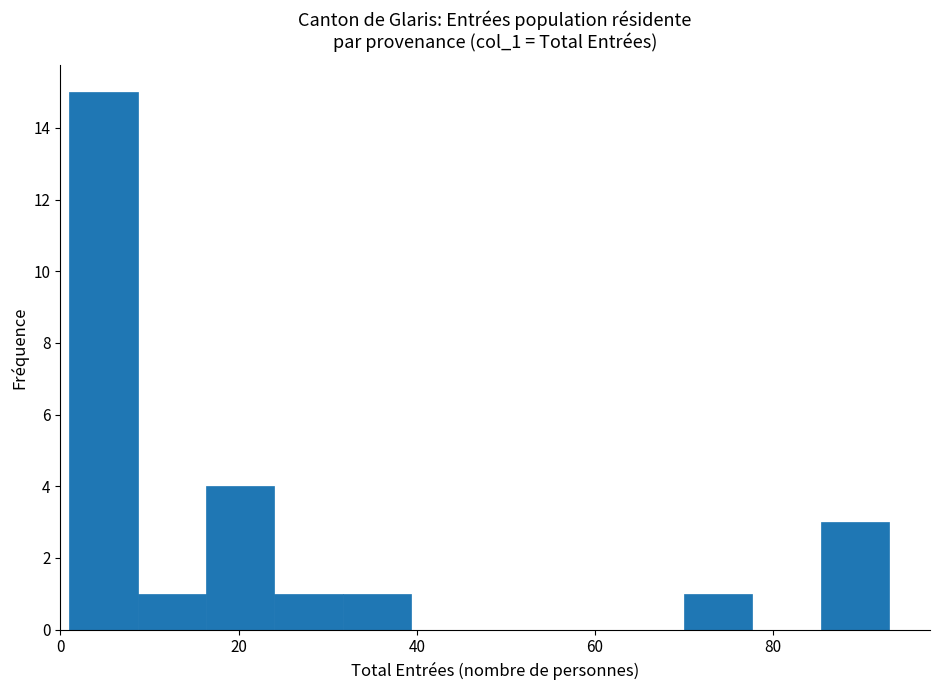

Read against the x-axis, roughly where is the centre of the tallest bar?

4